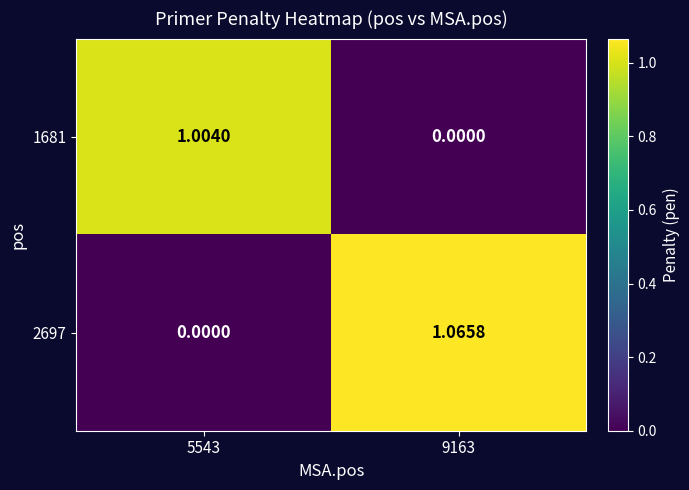

Is the value of 2697 at 9163 greater than the value of 1681 at 5543?

Yes